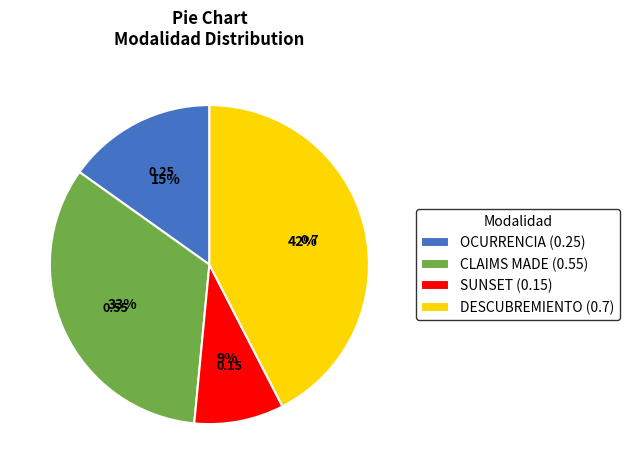

Is DESCUBREMIENTO the majority of the pie?

No